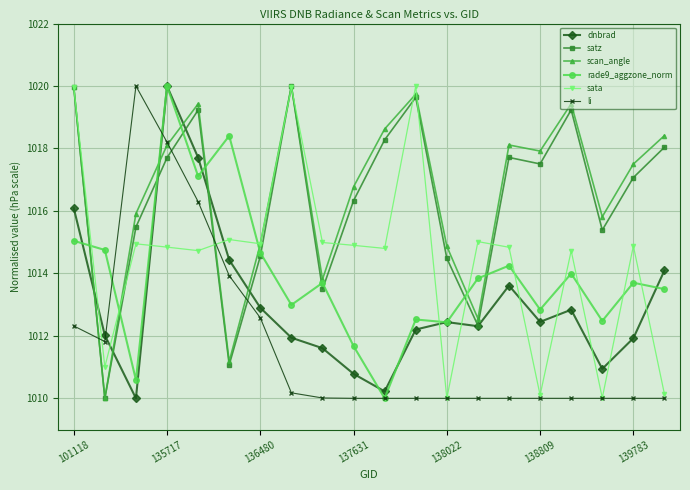

How many categories are shown in the chart?

20